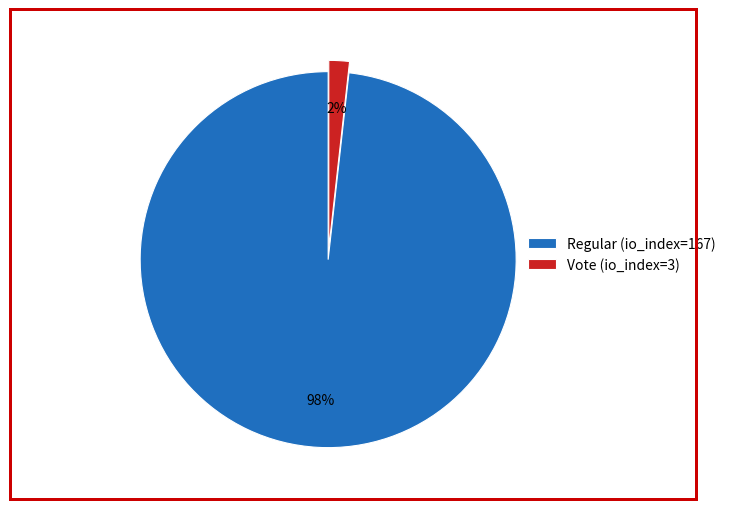

The Vote (io_index=3) slice represents 2% of the pie. True or false?

True